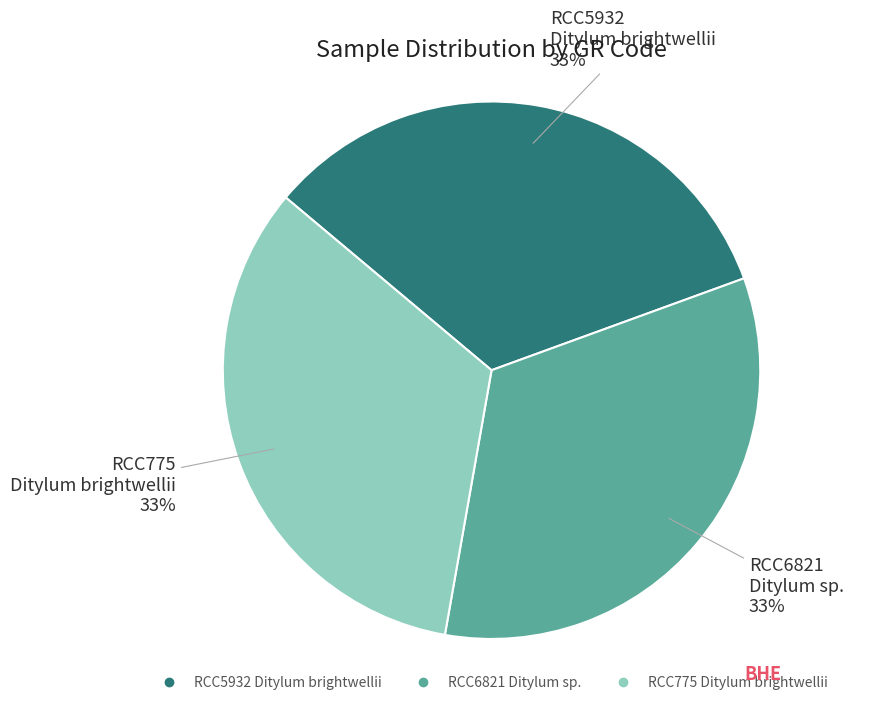

Combined, do RCC6821 Ditylum sp. and RCC5932 Ditylum brightwellii account for over 50%?

Yes